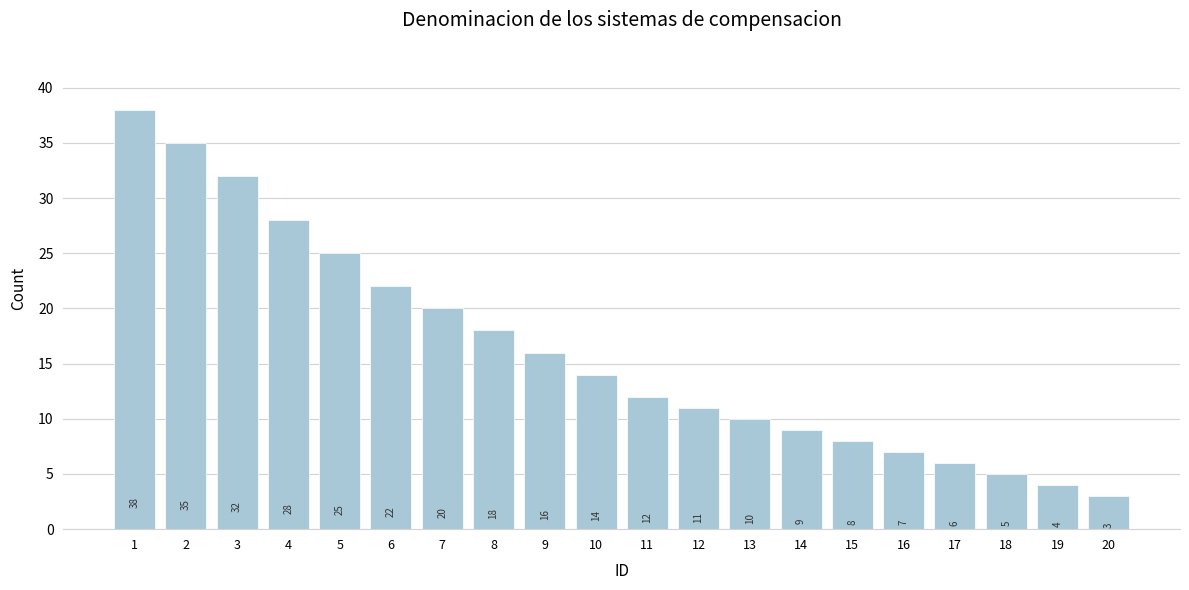

How many data points are less than 14?

10